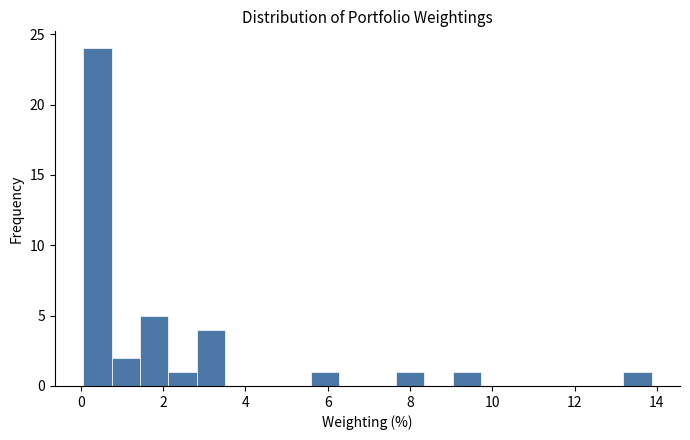

Read against the x-axis, roughly where is the centre of the tallest bar?

0.4